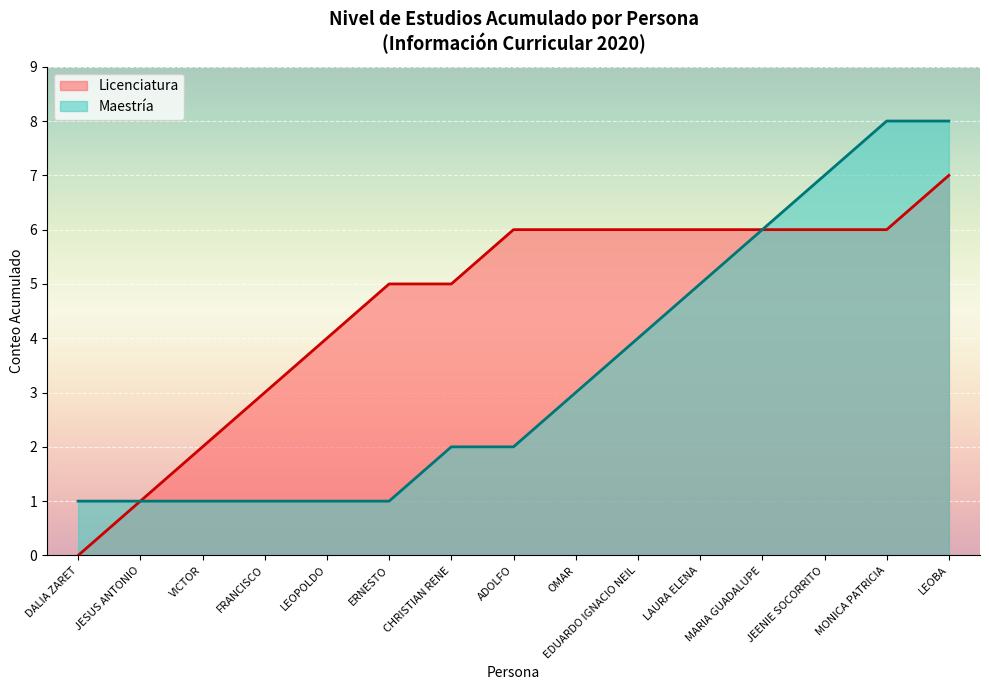

How many Licenciatura values are between 2 and 6?

5